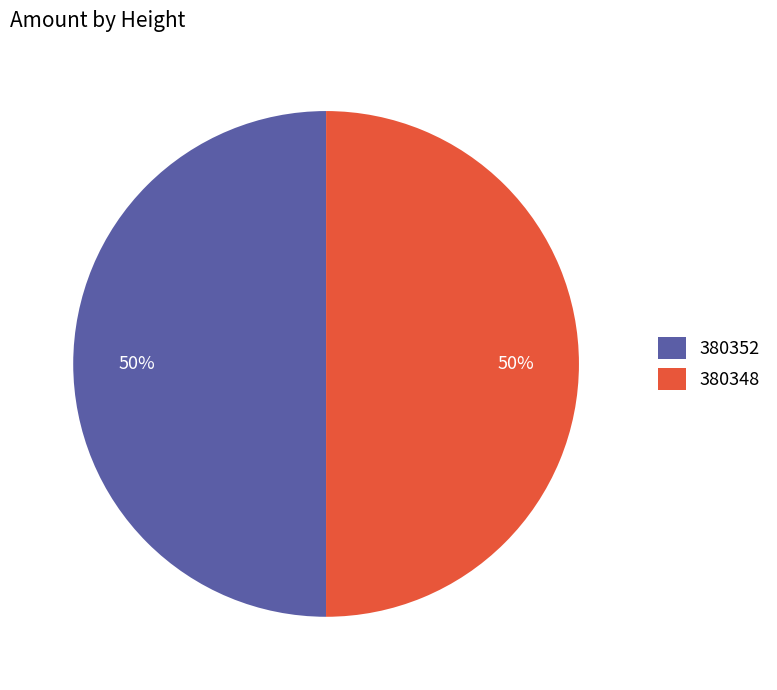

What percentage is the 380352 slice, to the nearest percent?

50%